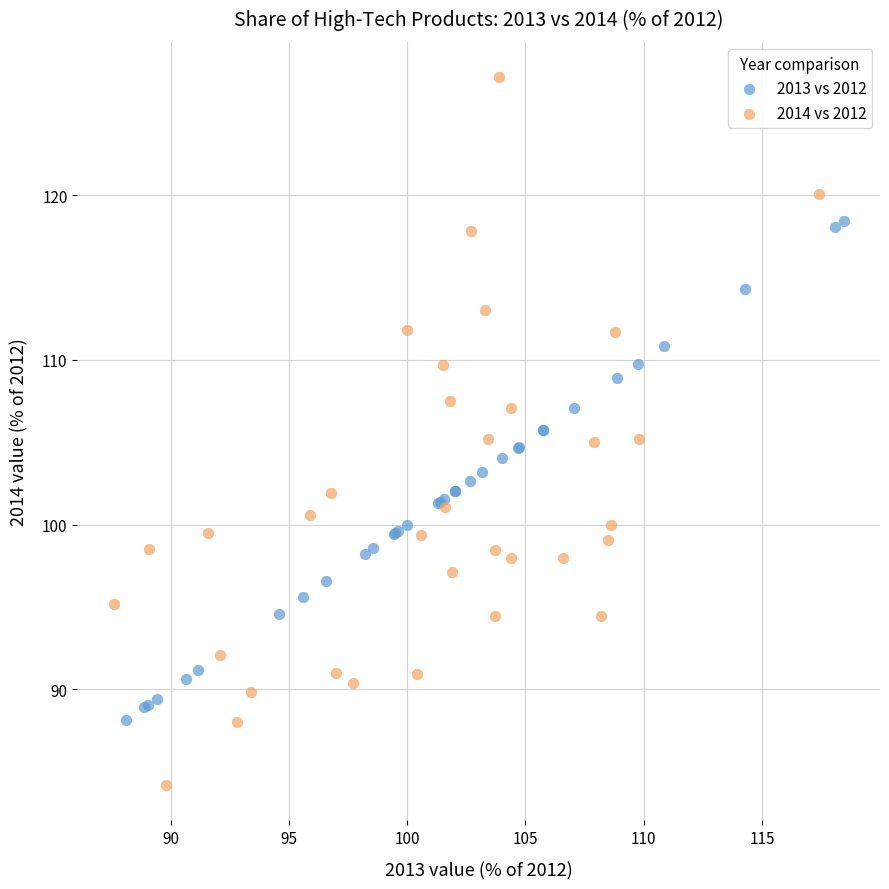

Which series has the largest Y range (max minus min)?

2014 vs 2012